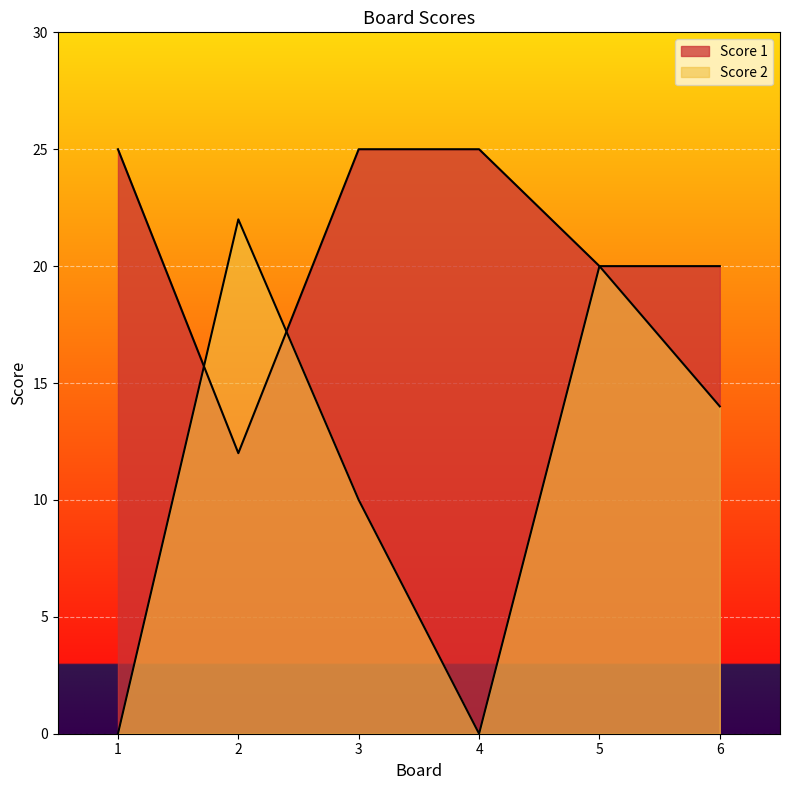

Reading left to right, list all the values displayed in this chart.

Score 2: 0	22	10	0	20	14
Score 1: 25	12	25	25	20	20